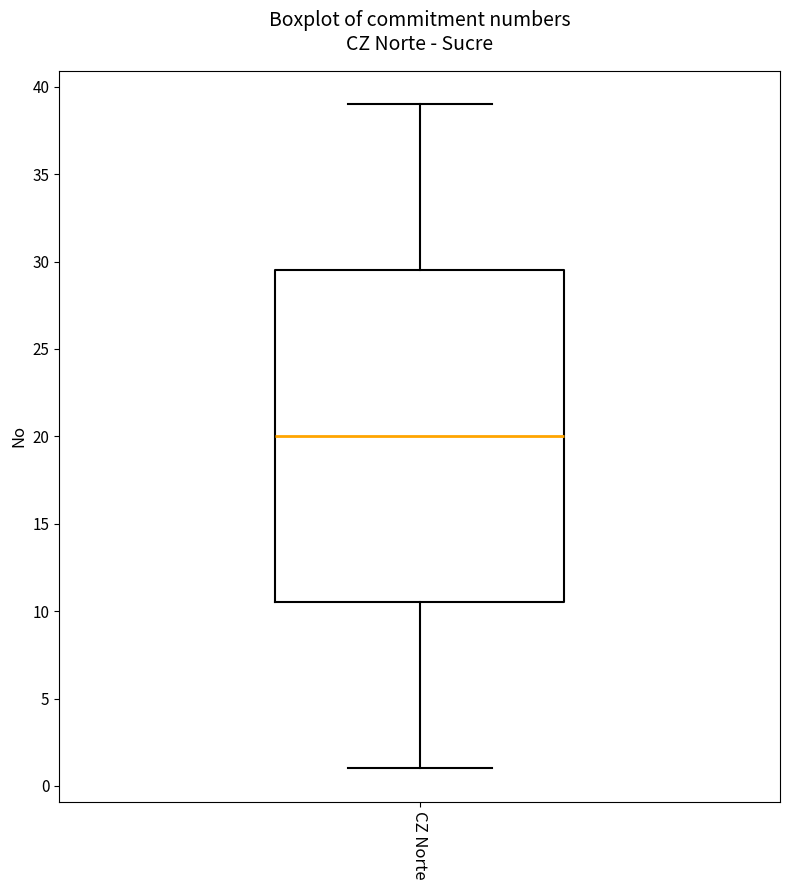

Transcribe this box plot: give where the median line is, the range the box spans, and where the two whiskers end, as read against the y-axis. The values are not printed on the chart, so give them approximately, as read against the axis.

median 20.0, box 10.5 to 29.5, whiskers 1.0 to 39.0